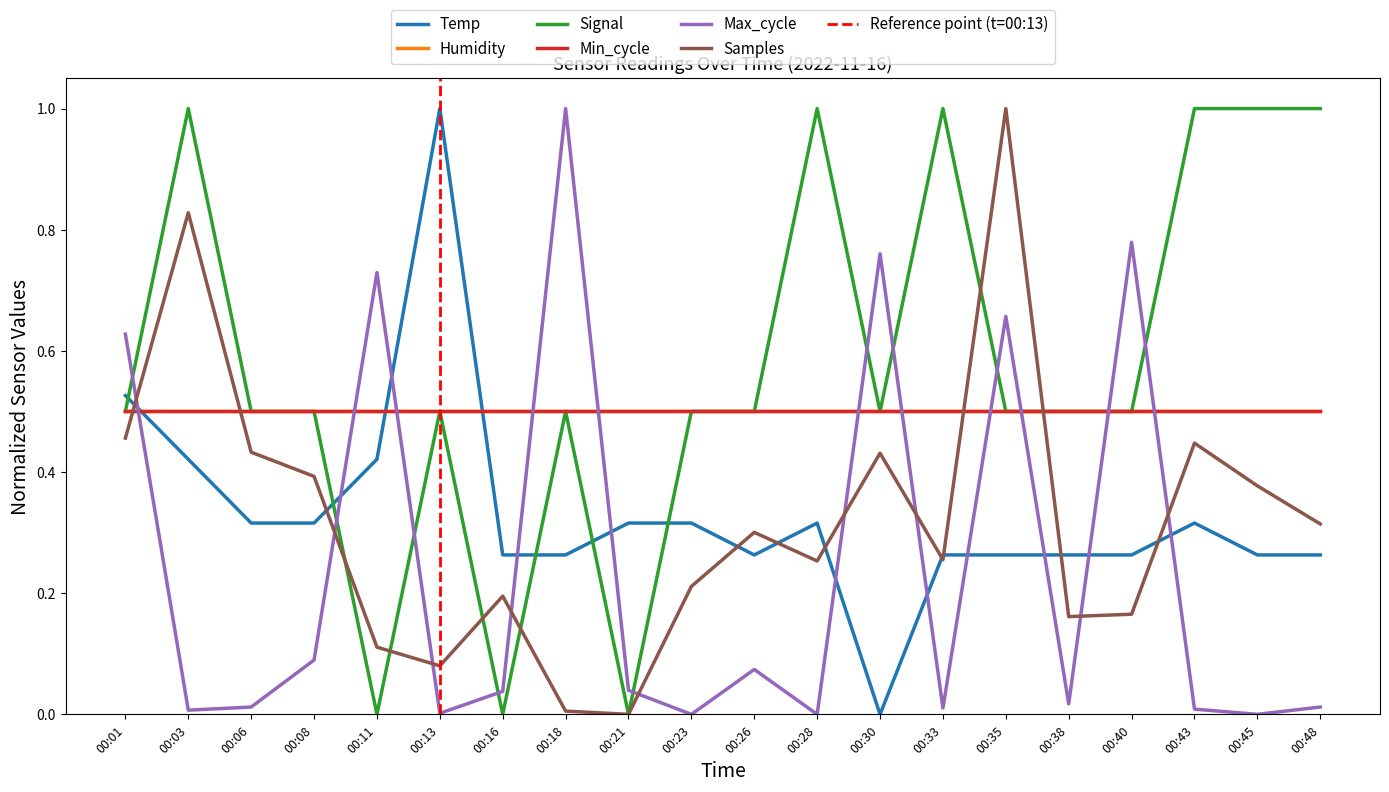

How many interior local peaks does the Samples series have?

6